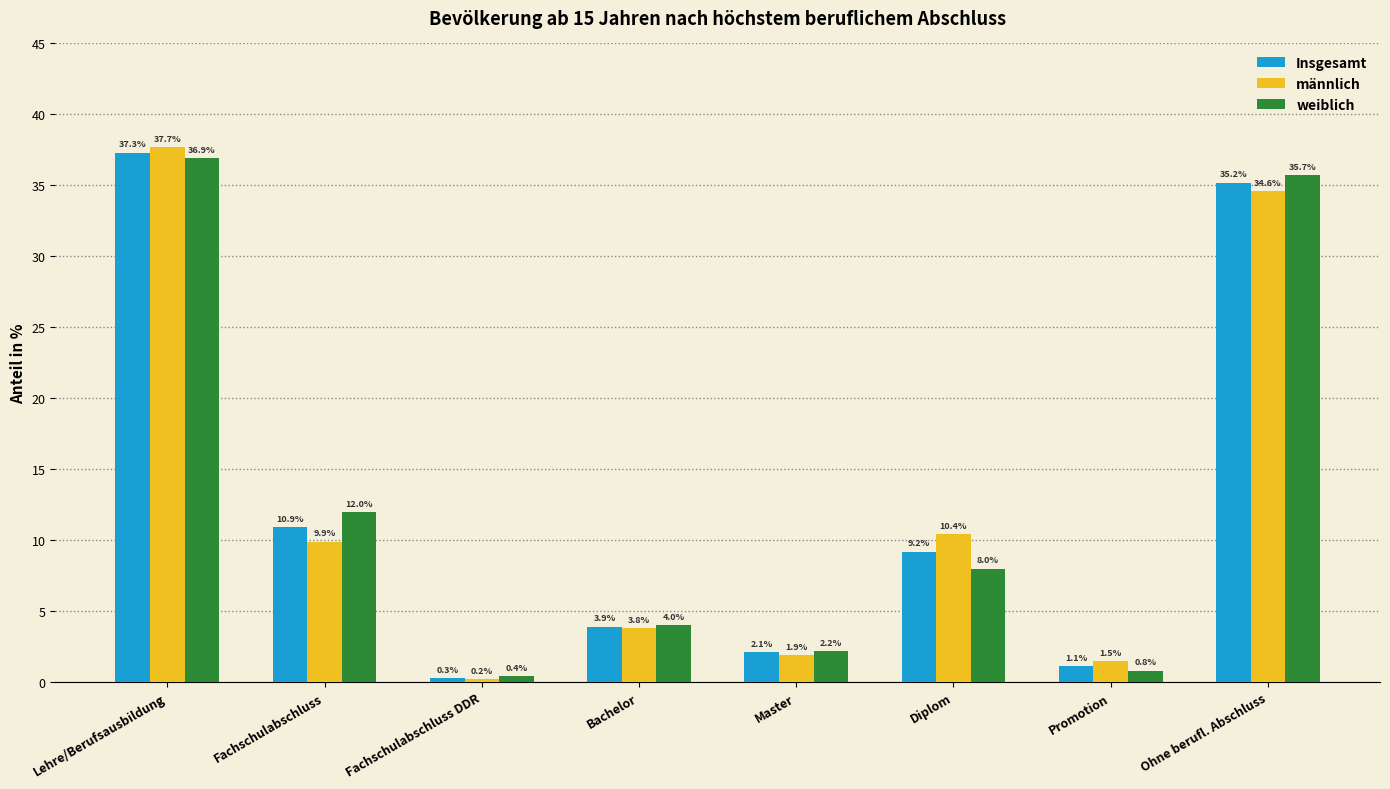

What is the sum of the männlich values at Lehre/Berufsausbildung and Bachelor?

41.5